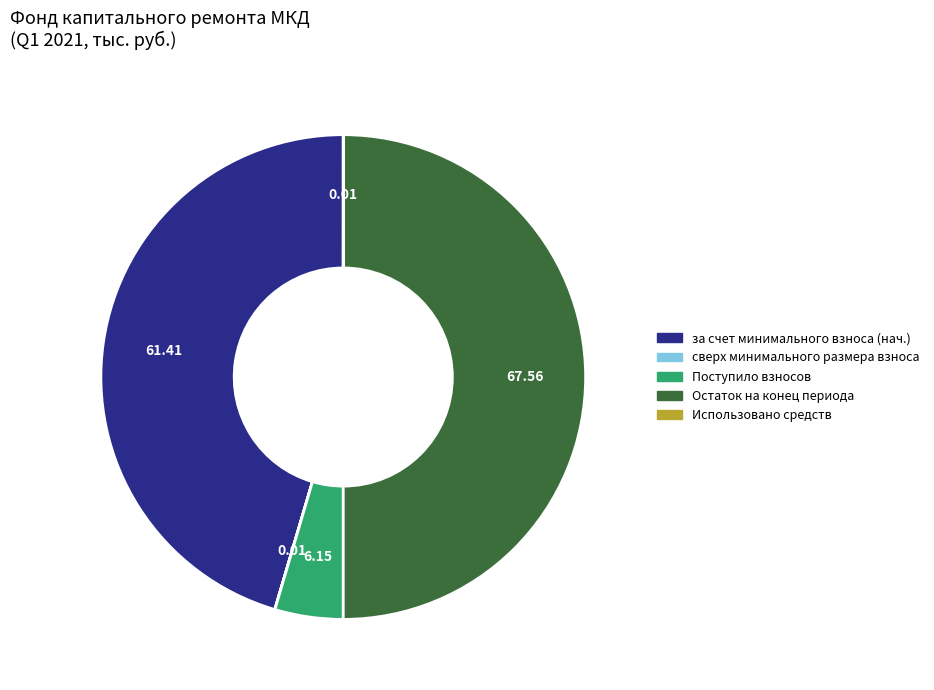

Which category has the biggest portion of the pie?

Остаток на конец периода